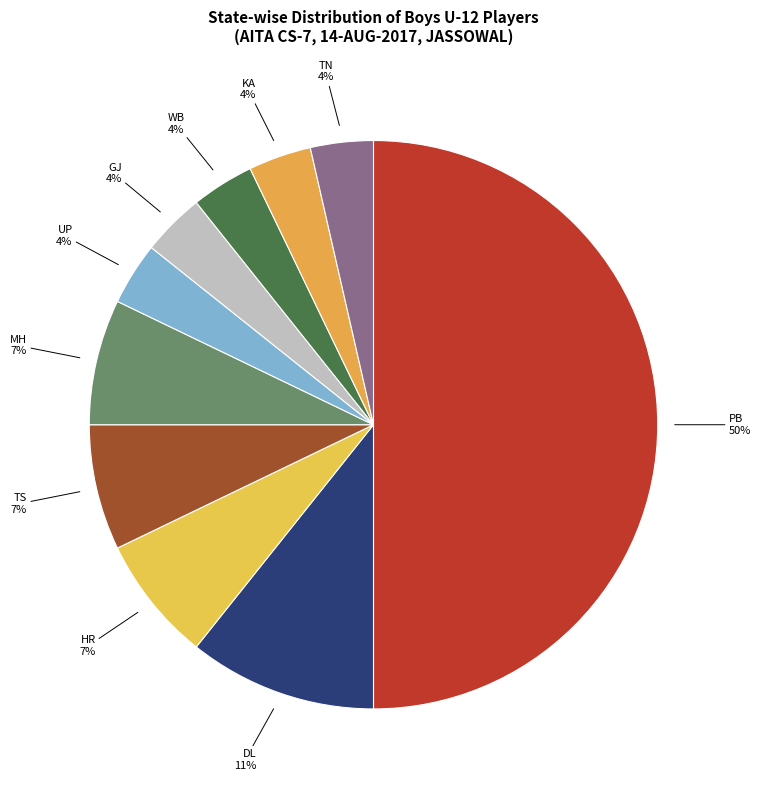

To the nearest percent, what percentage of the pie is WB?

4%